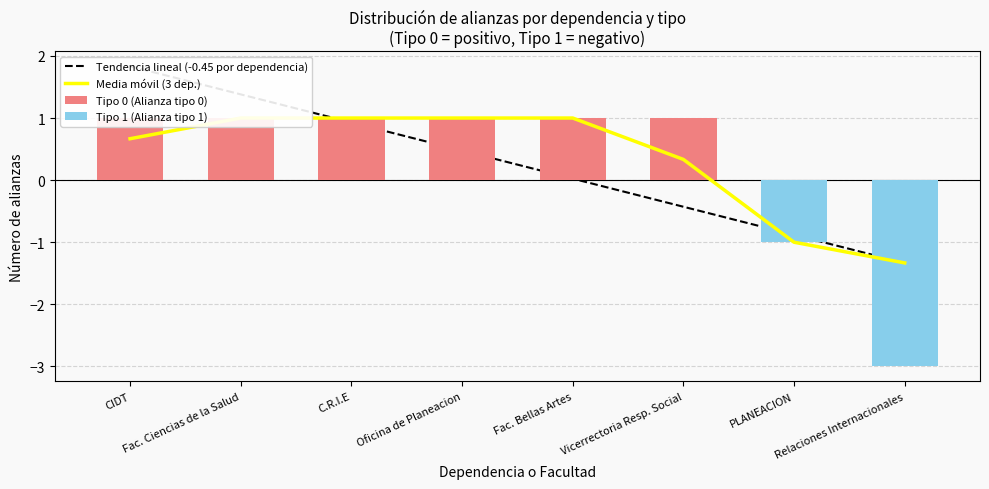

Which series has the widest spread of values?

Tendencia lineal (-0.45 por dependencia)